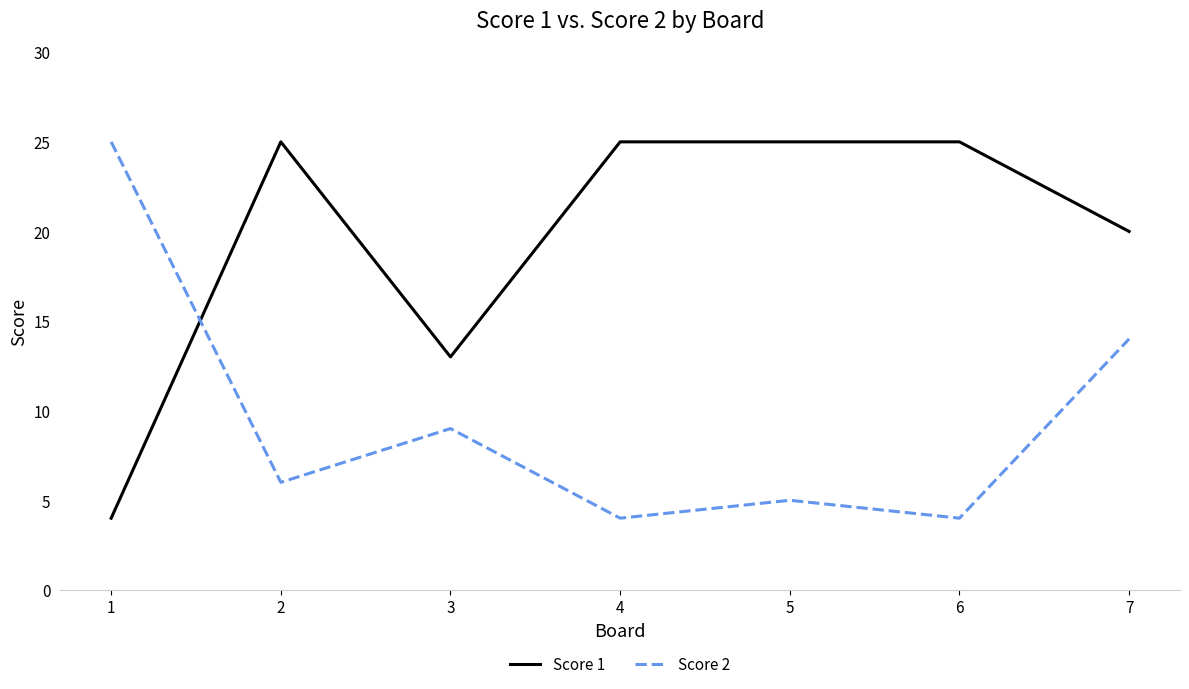

Rank the series by their average value, from highest to lowest.

Score 1, Score 2